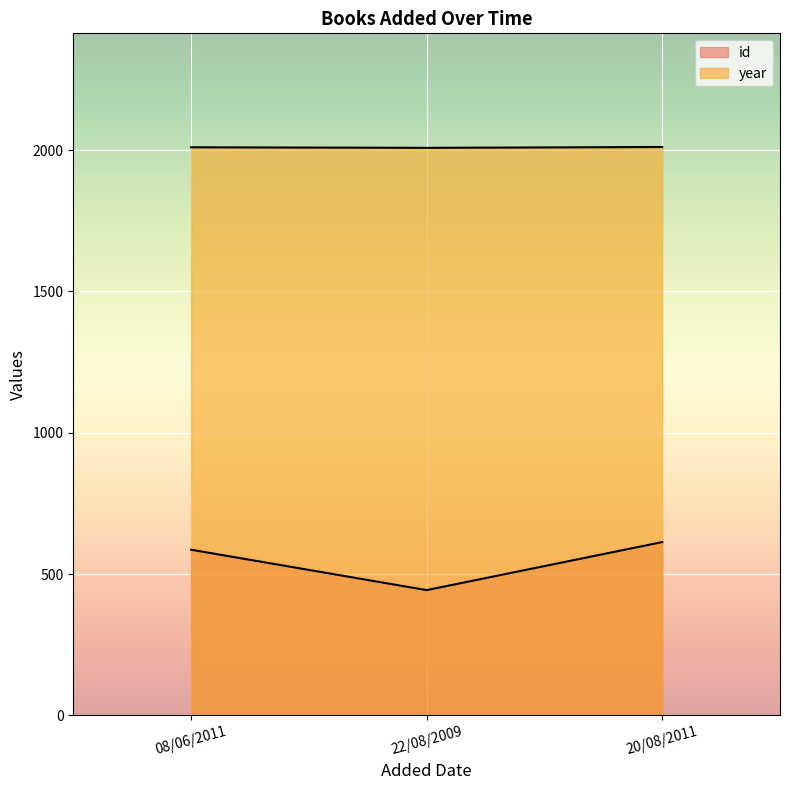

Reading left to right, list all the values displayed in this chart.

id: 586	443	613
year: 2010	2008	2011